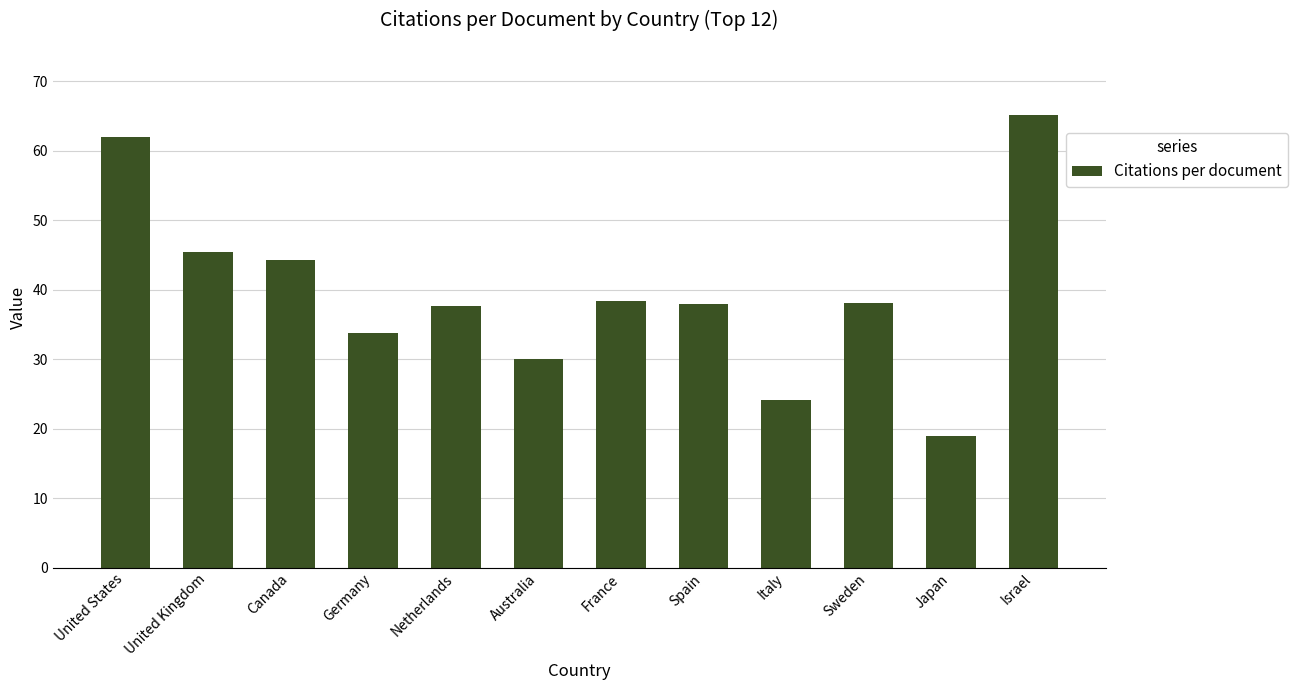

The chart shows a value of 45.4 at United Kingdom. True or false?

True